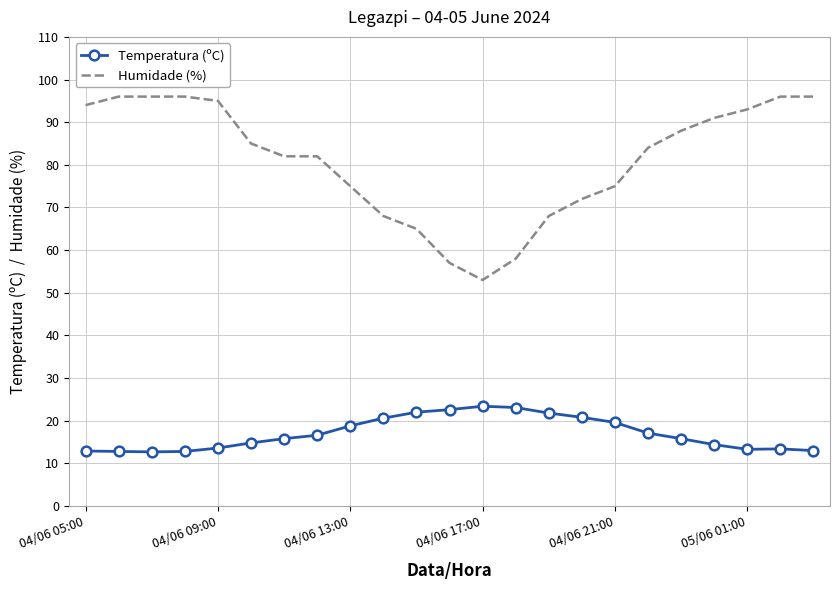

What is the minimum value for Temperatura (ºC)?

12.7